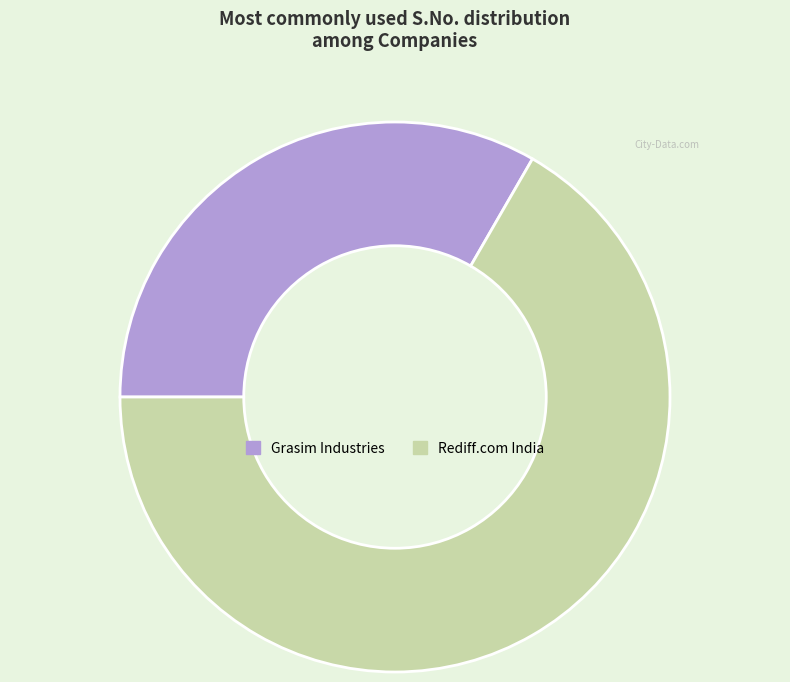

Which slice is the smallest?

Grasim Industries